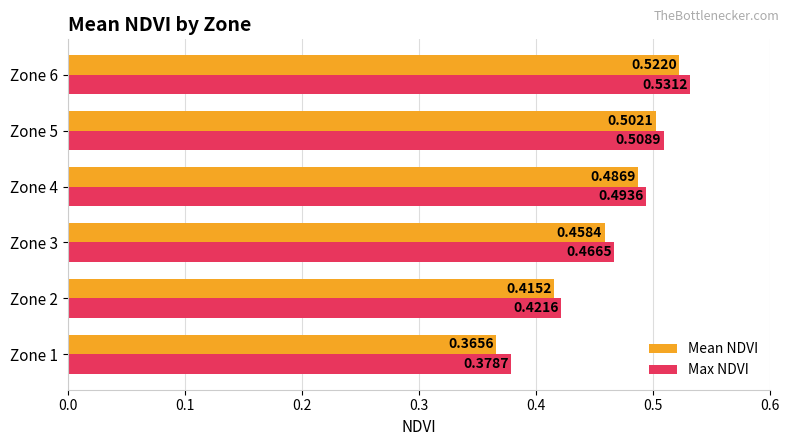

What is the sum of all Mean NDVI values?

2.8